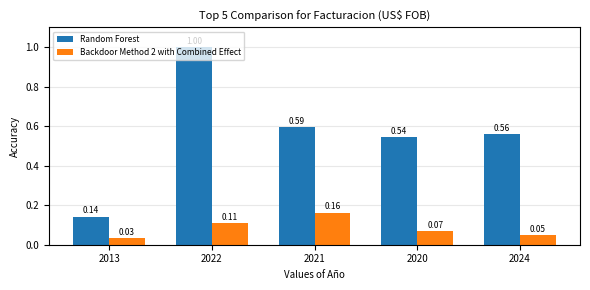

At how many categories does at least one series exceed 0?

5